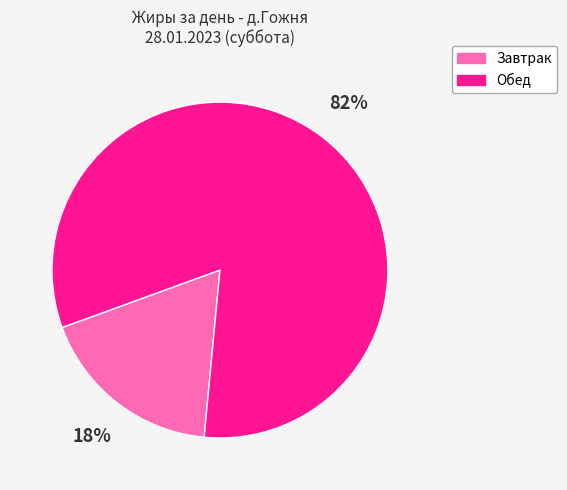

Is Завтрак the majority of the pie?

No